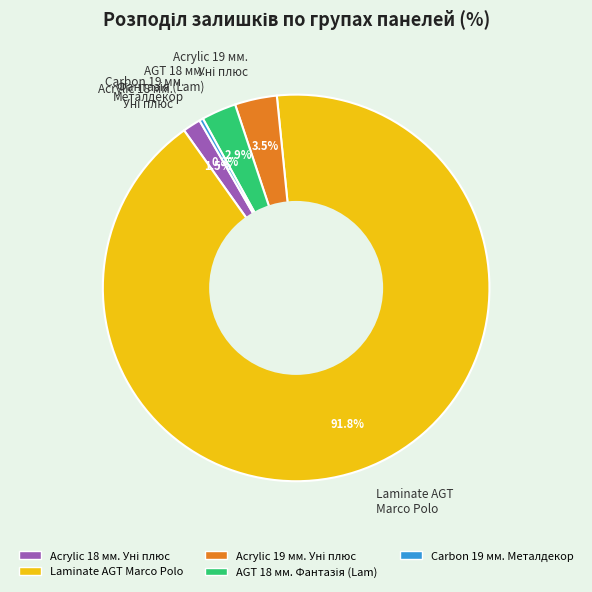

What portion of the pie excludes Laminate AGT Marco Polo?

8.2%